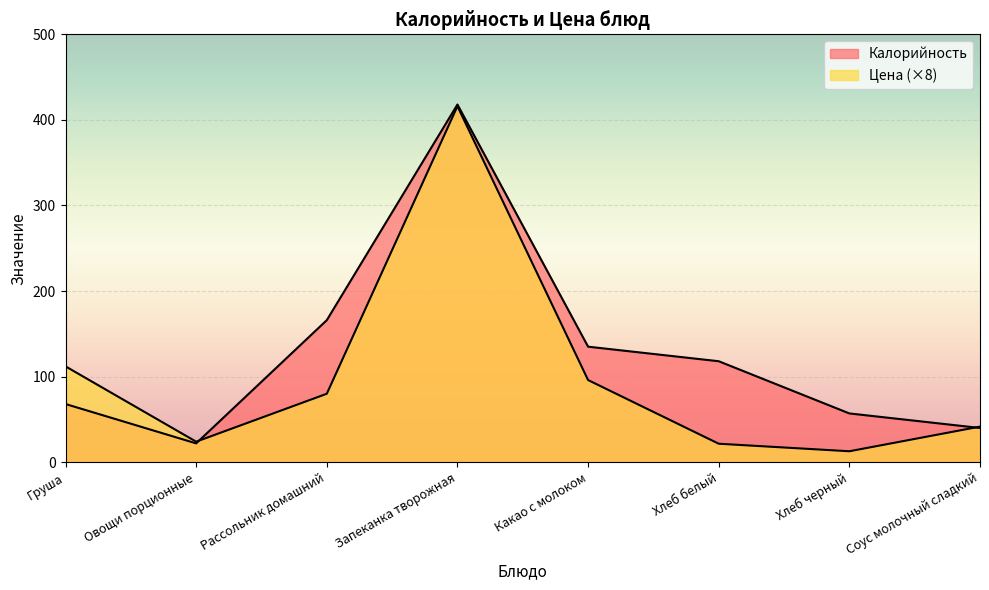

Rank the series by their average value, from highest to lowest.

Калорийность, Цена